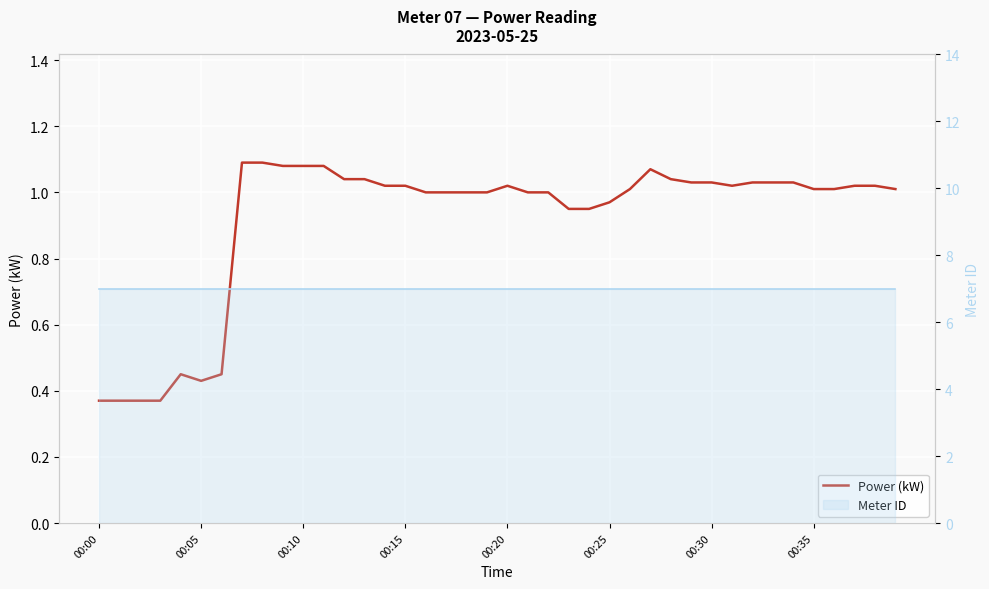

How many interior local peaks does the Power (kW) series have?

3